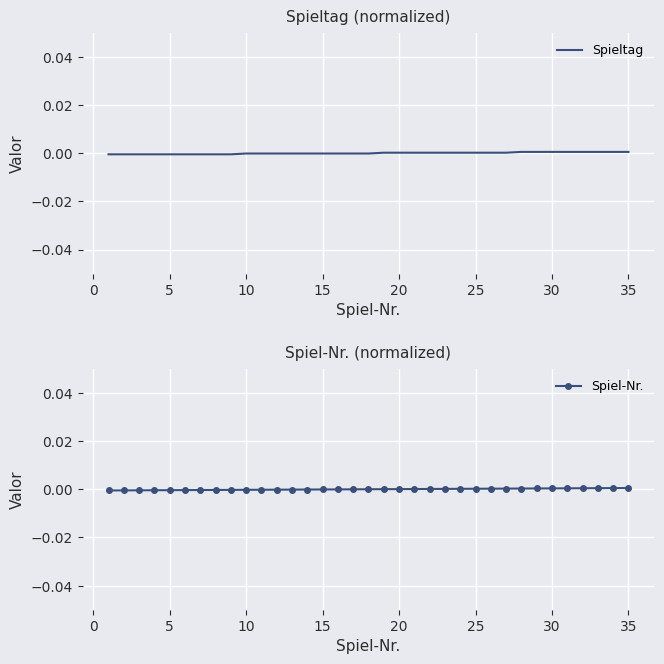

At how many categories does at least one series exceed 0?

17